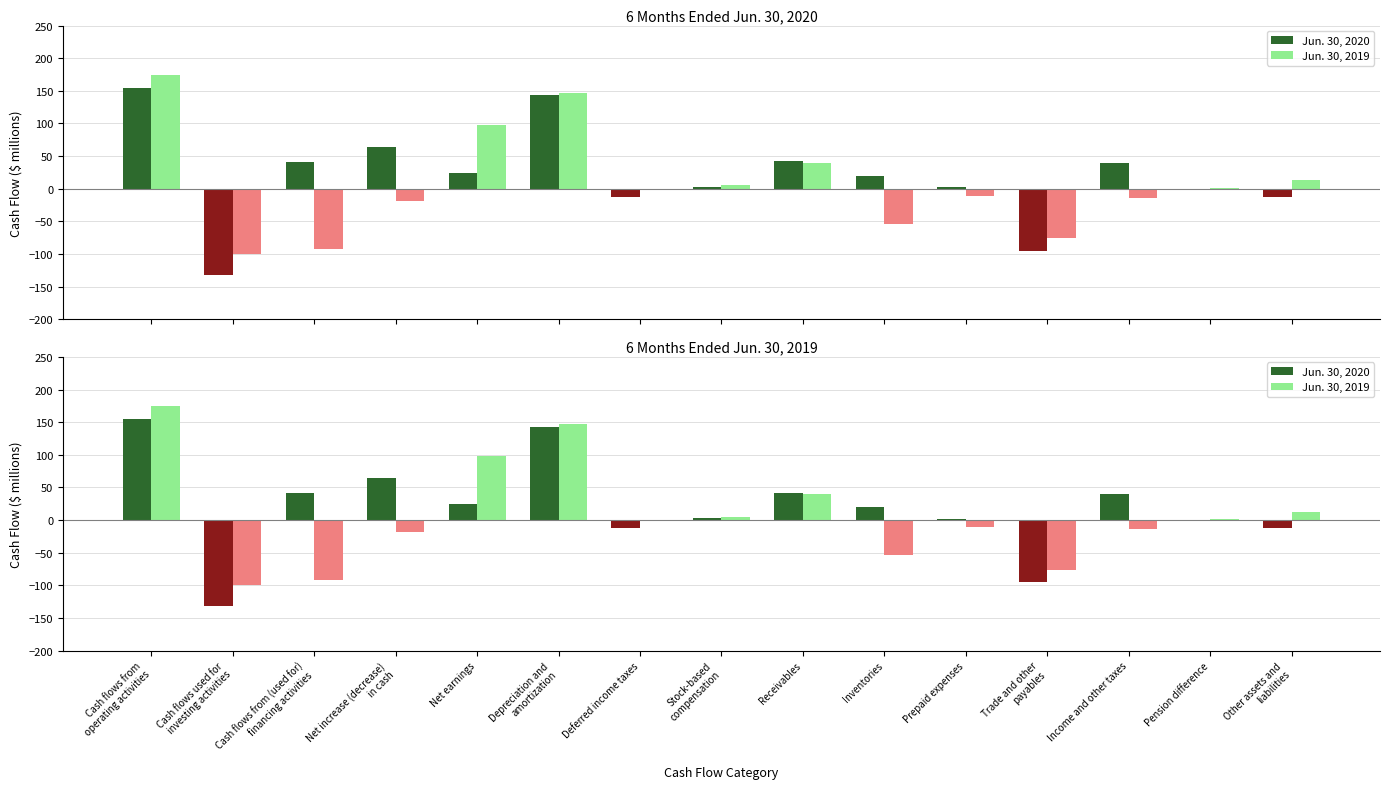

What is the sum of the Jun. 30, 2019 values at Trade and other
payables and Stock-based
compensation?

-71